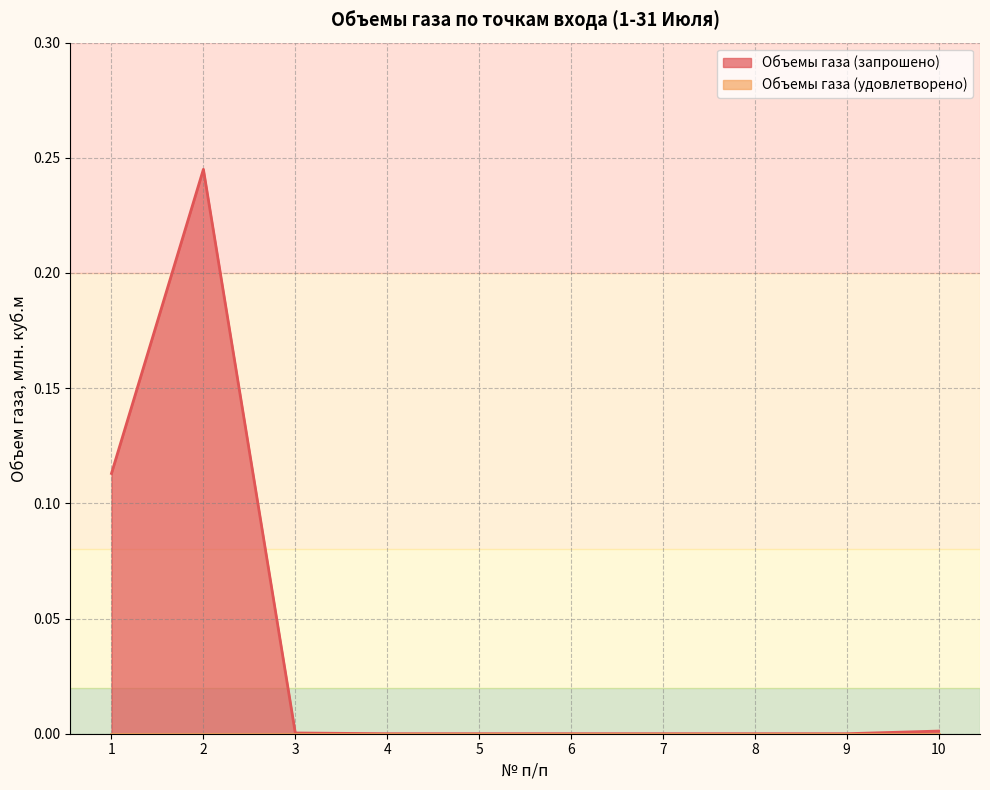

List the labels in order of value, smallest first.

4, 5, 6, 7, 8, 9, 3, 10, 1, 2